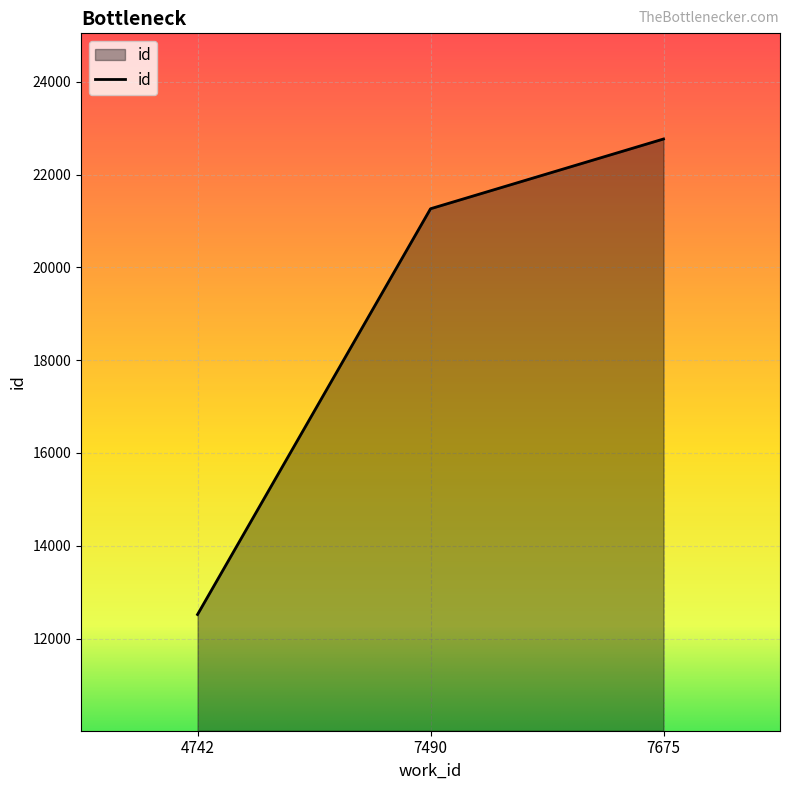

What is the difference between the maximum and minimum values?

10245